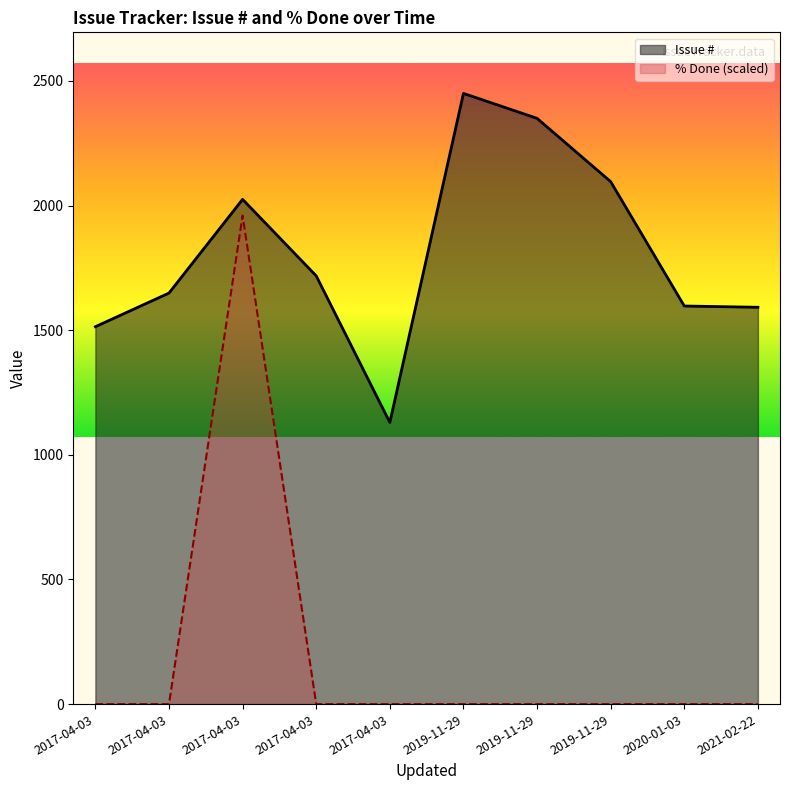

Rank the series at 2019-11-29 from lowest to highest value.

% Done, Issue #